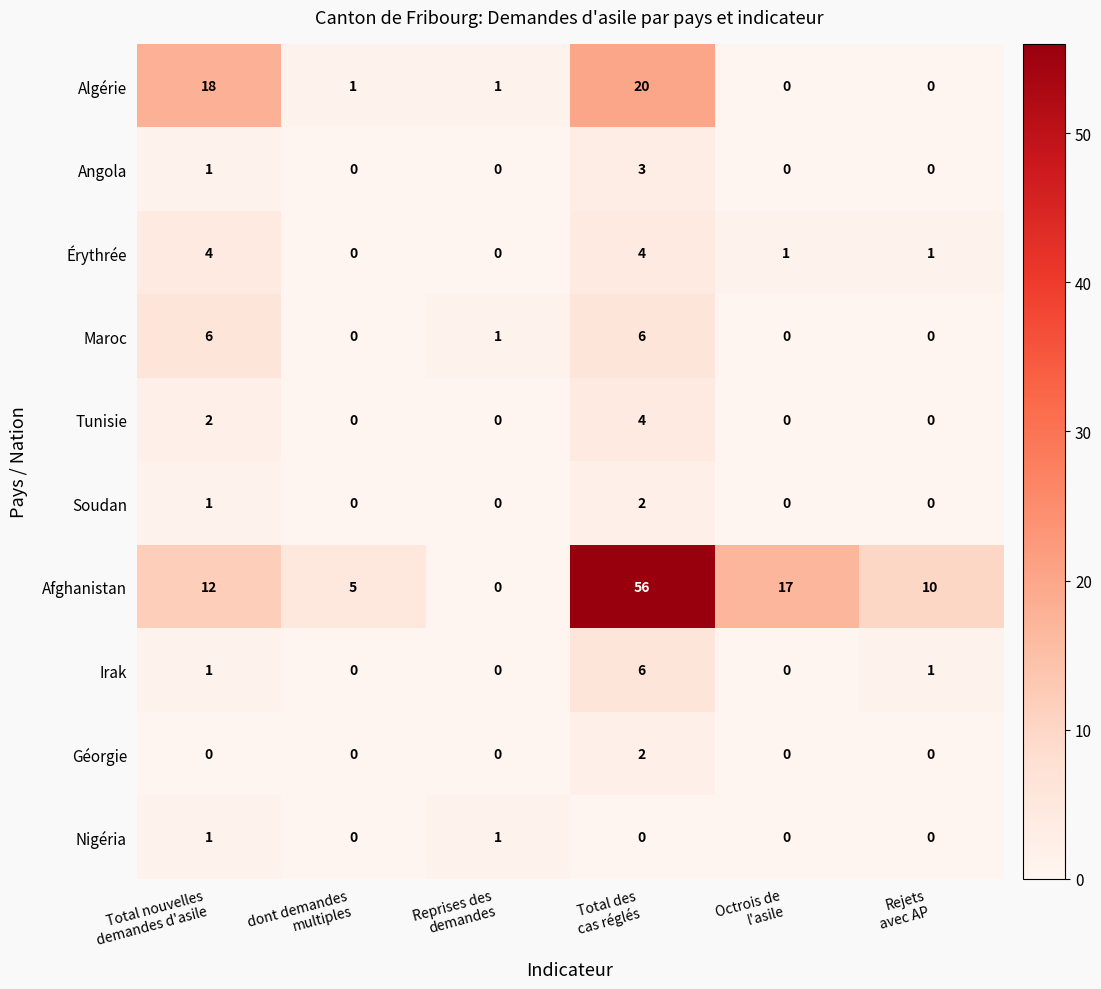

What is the difference between the maximum and second lowest values in the Tunisie series?

4